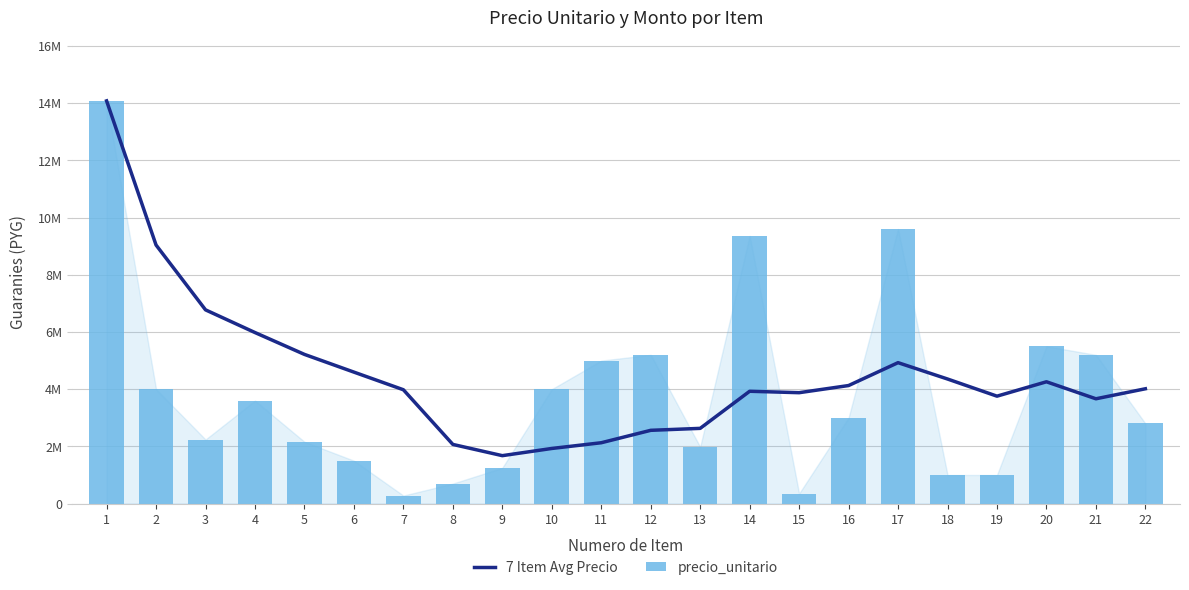

Reading left to right, list all the values displayed in this chart.

7 Item Avg Precio: 14080000.0	9040000.0	6773333.3	5980000.0	5216000.0	4596666.7	3980000.0	2068571.4	1675714.3	1927142.9	2127142.9	2561428.6	2630000.0	3927142.9	3877142.9	4127142.9	4927142.9	4355714.3	3755714.3	4258571.4	3664285.7	4014285.7
precio_unitario: 14080000.0	4000000.0	2240000.0	3600000.0	2160000.0	1500000.0	280000.0	700000.0	1250000.0	4000000.0	5000000.0	5200000.0	1980000.0	9360000.0	350000.0	3000000.0	9600000.0	1000000.0	1000000.0	5500000.0	5200000.0	2800000.0